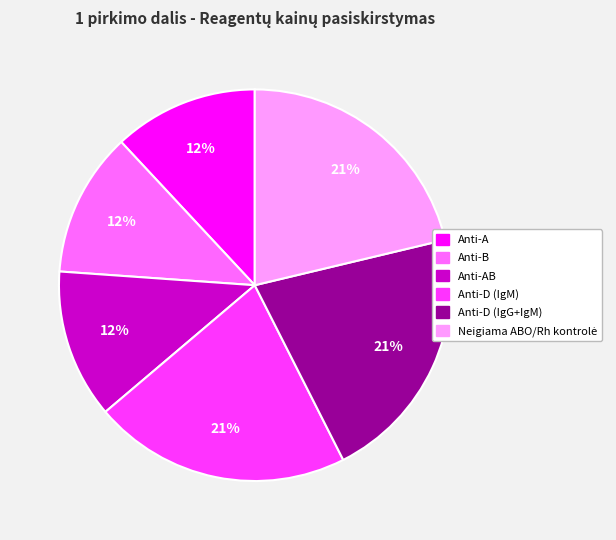

To the nearest percent, what is the difference between the largest and smallest slice percentages?

9%